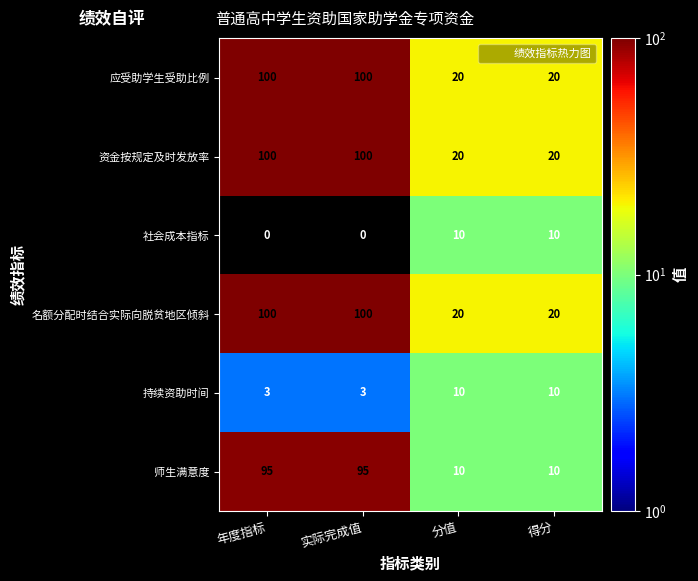

What is the difference between the maximum and minimum values in the 持续资助时间 series?

7